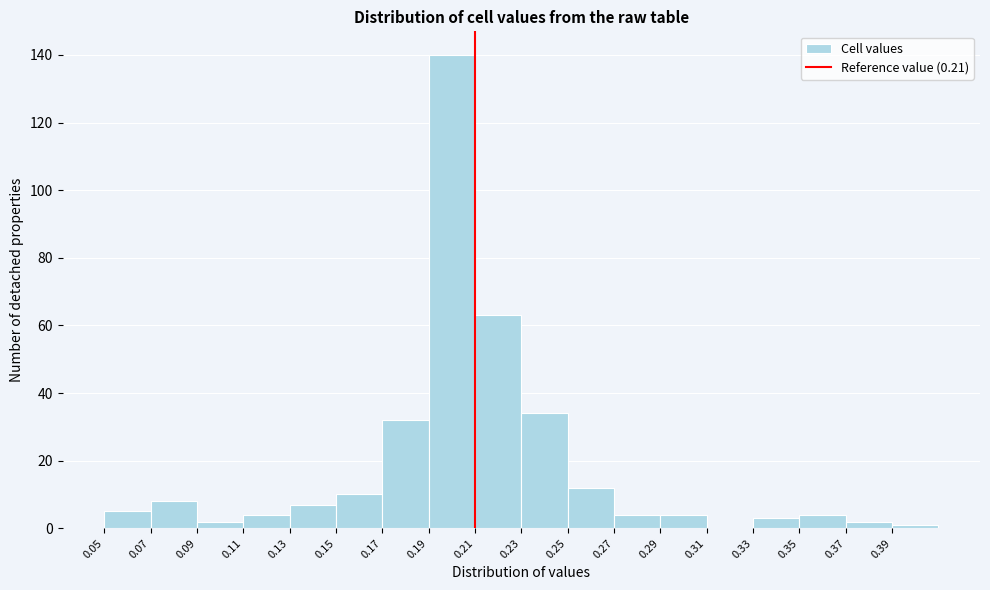

Which range on the x-axis has the tallest bar?

0.19 to 0.21